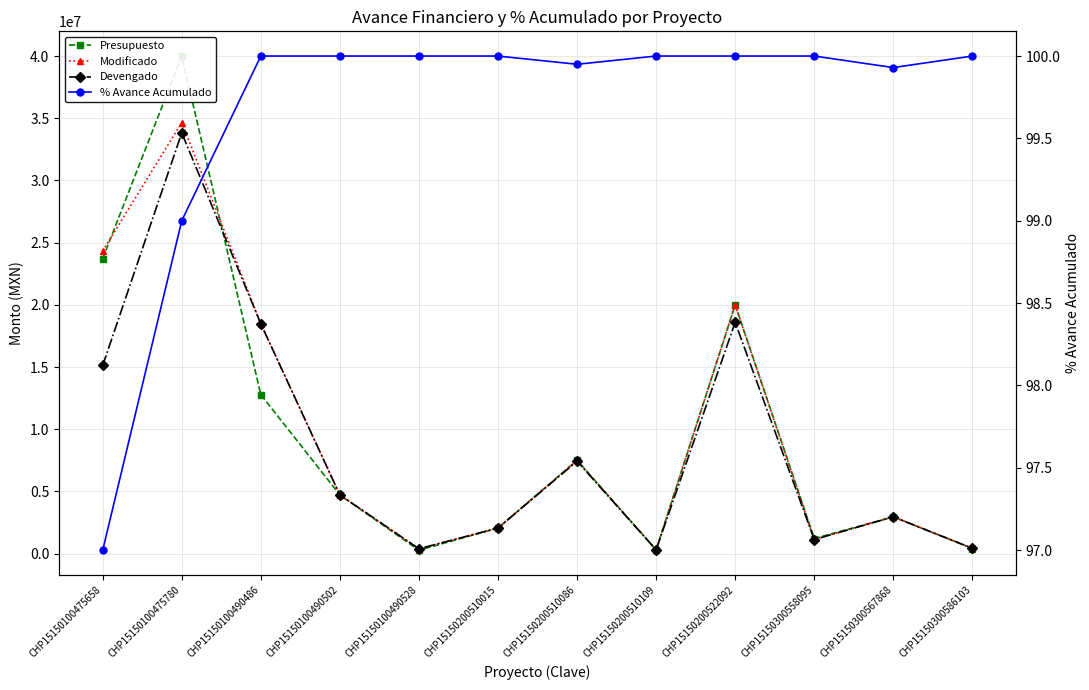

What is the total value across all series at CHP15150300558095?

3483655.8